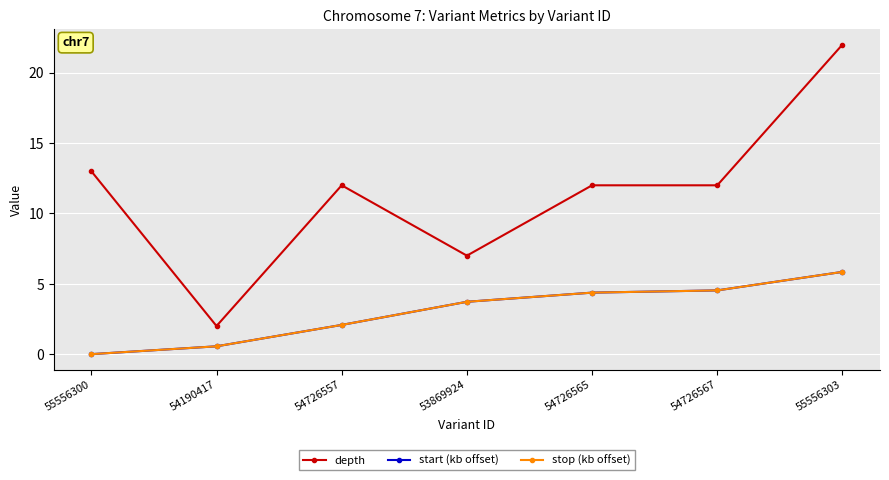

What is the label of the 6th point from the right?

54190417